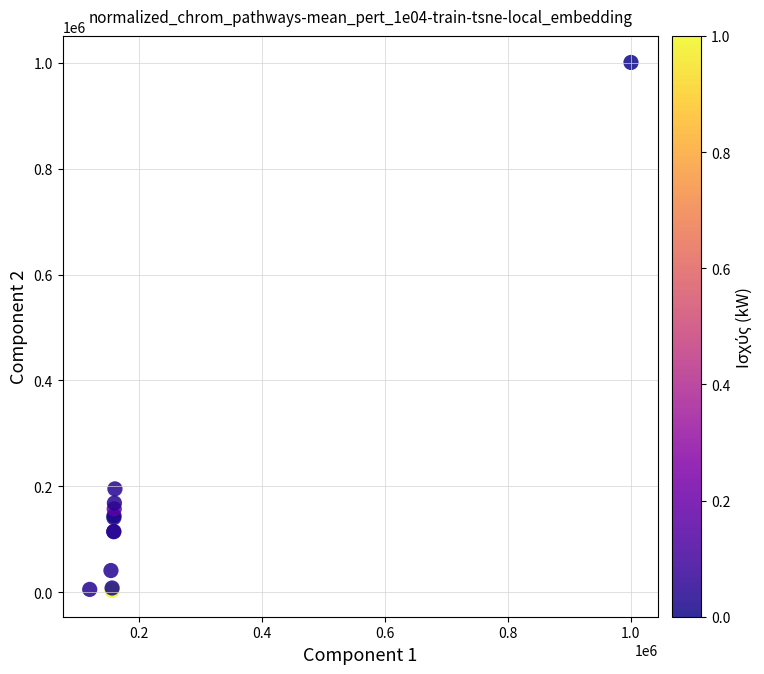

What Y value in the scatter plot is closest to 502016?

195103